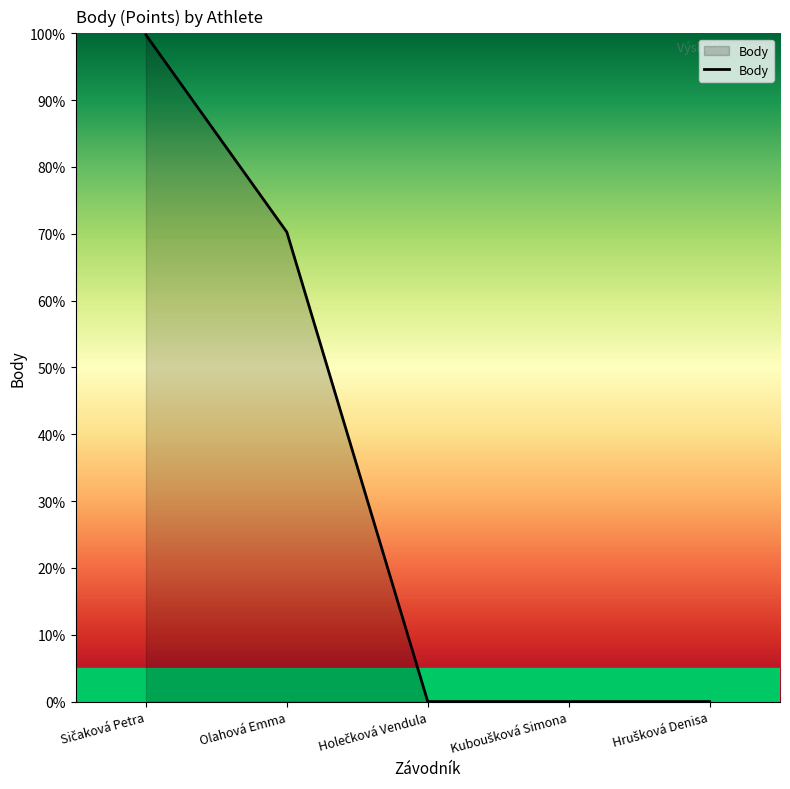

Does the chart display data point markers on the line(s)?

No